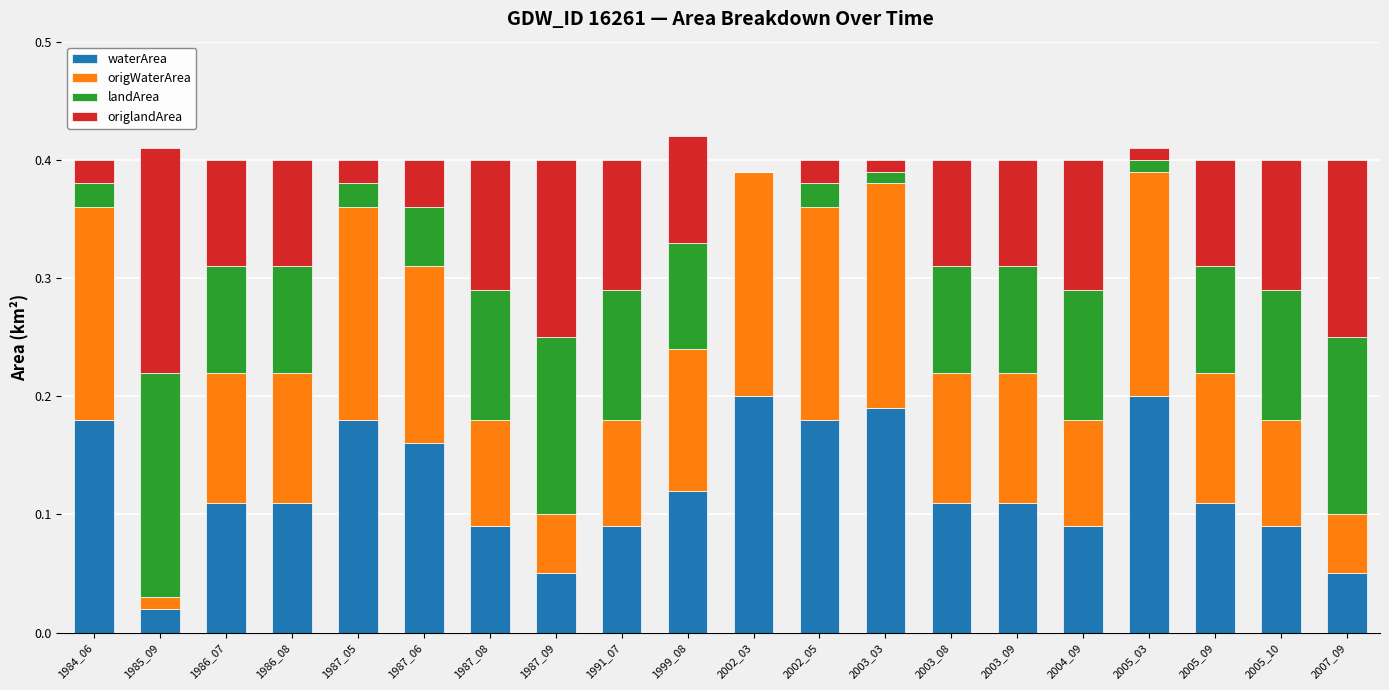

What is the total value across all series at 1984_06?

0.4